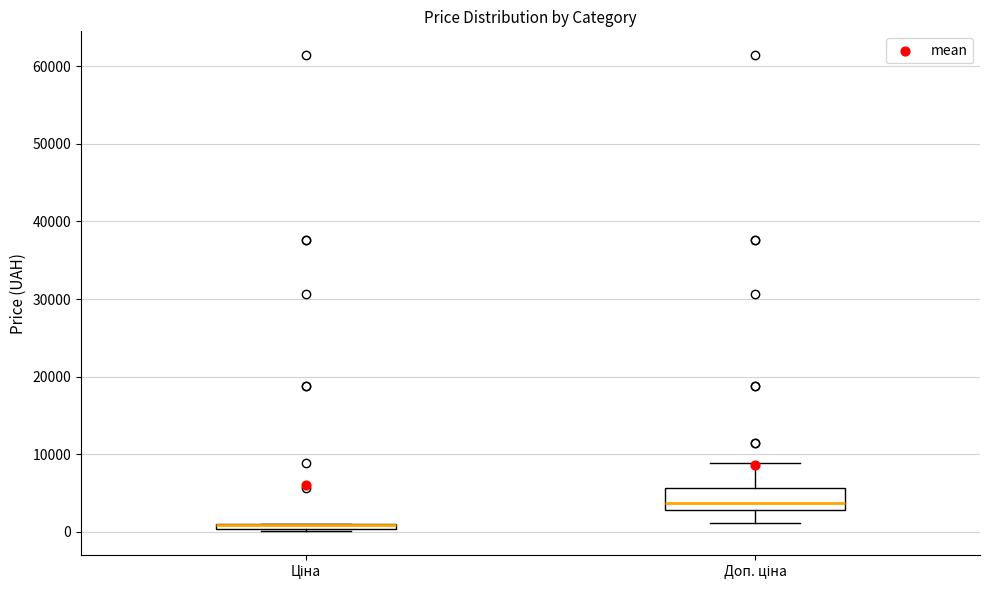

Comparing the boxes themselves (not the whiskers), which one is the tallest?

Доп. ціна